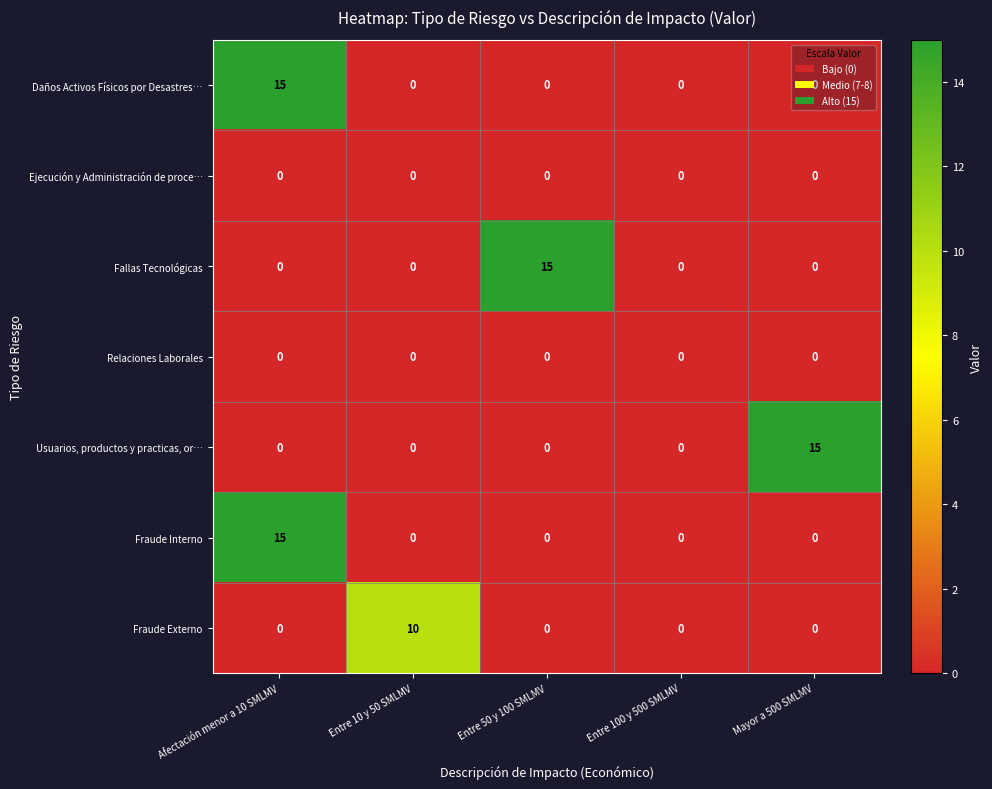

What is the sum of all Fallas Tecnológicas values?

15